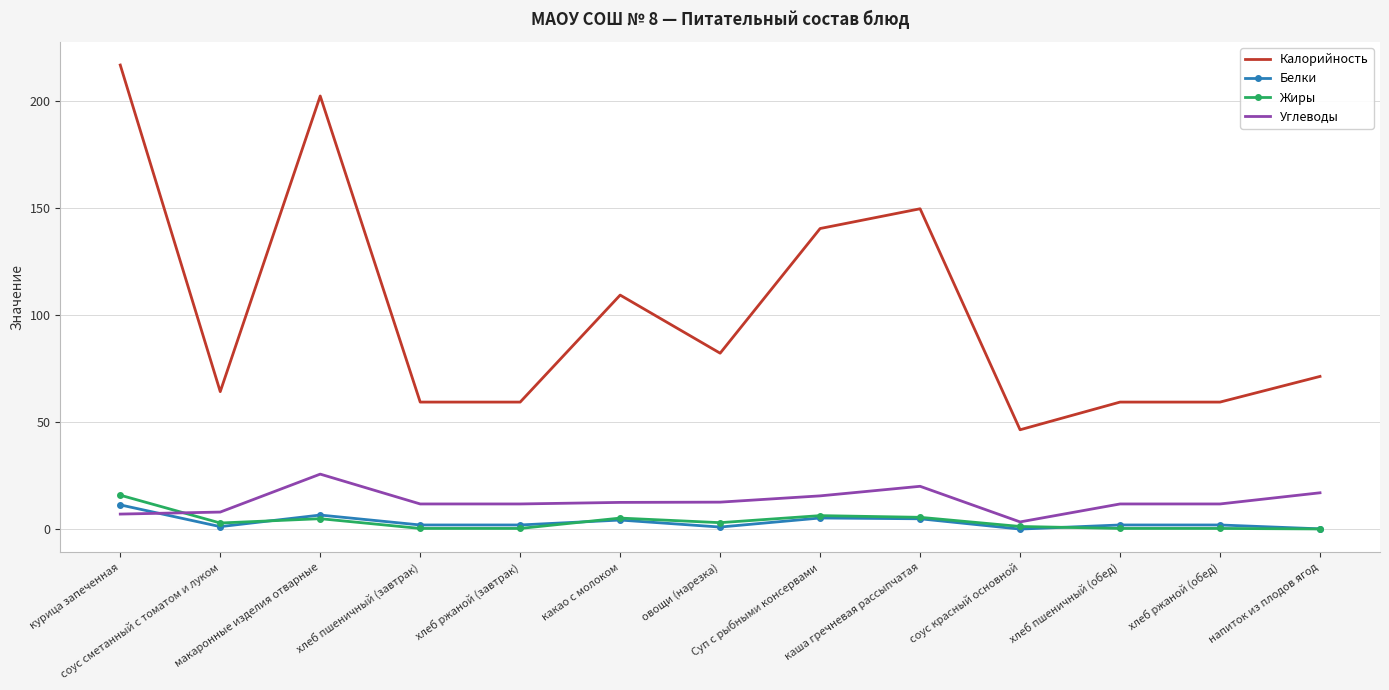

Rank the series by their maximum value, from highest to lowest.

Калорийность, Углеводы, Жиры, Белки